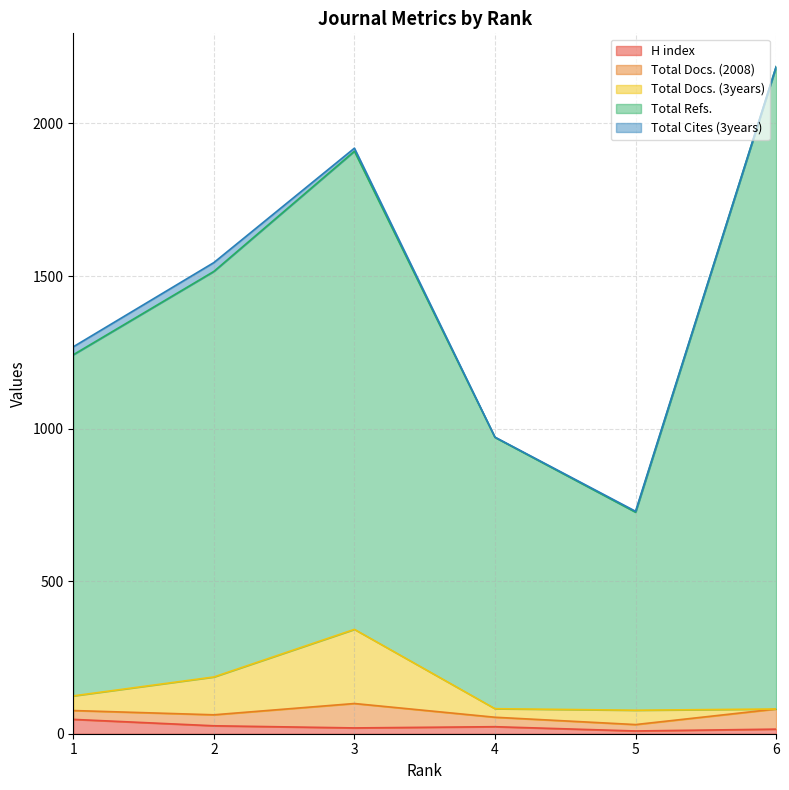

Which has a higher value, 4 or 3?

4